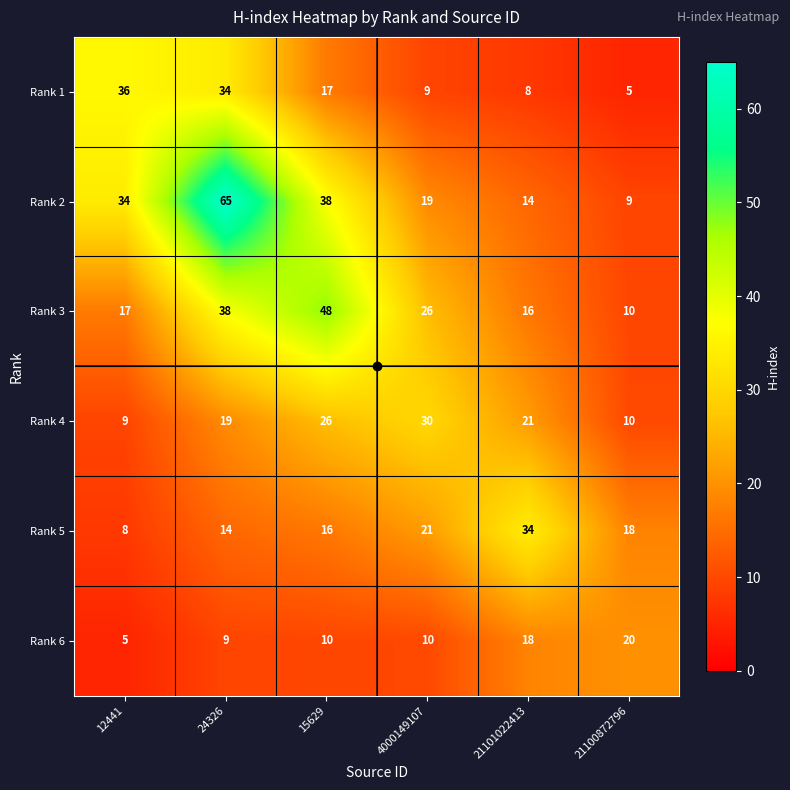

True or false: Rank 6 has a value of 7 at 15629.

False